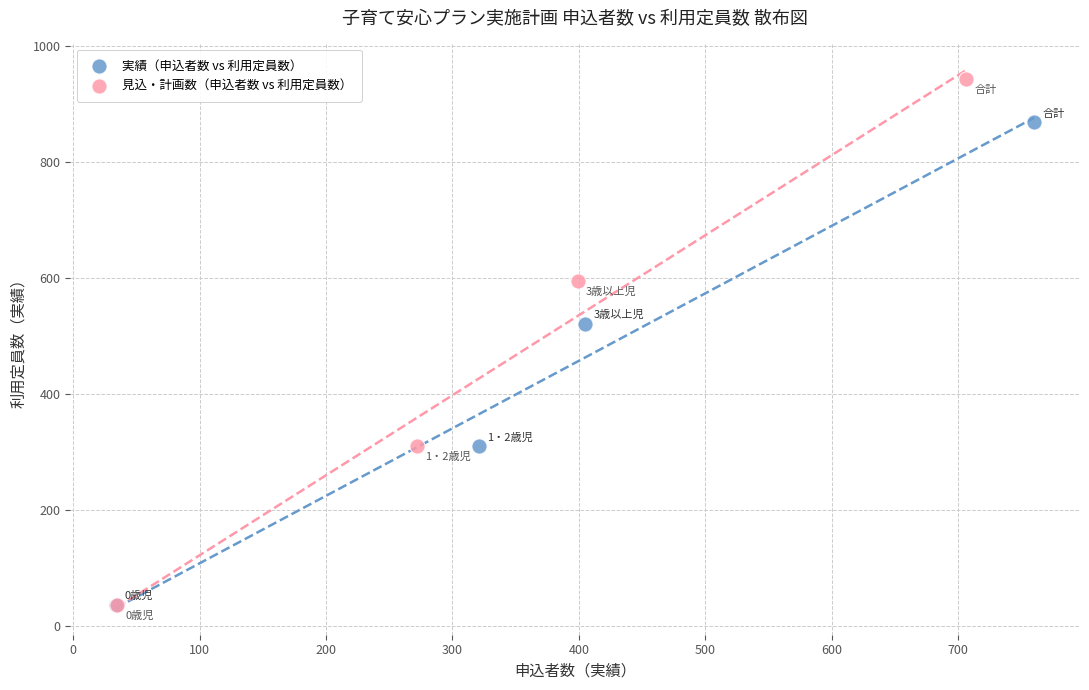

Which series reaches the maximum Y coordinate?

見込・計画数（申込者数 vs 利用定員数）